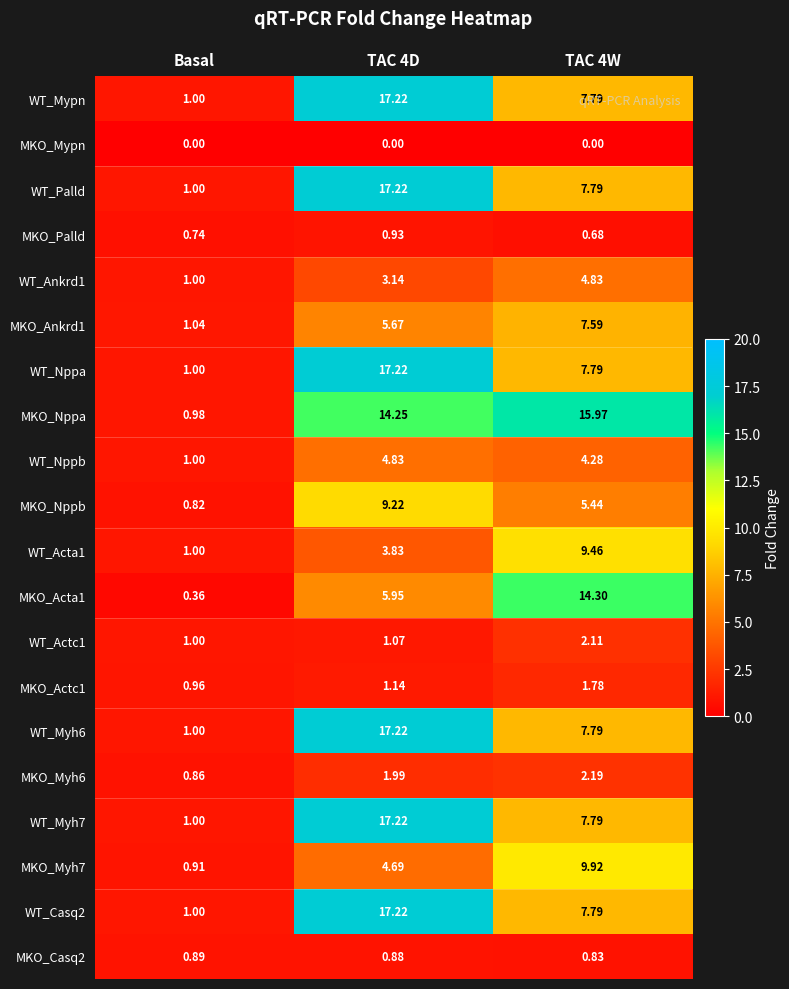

Count the number of categories in the chart.

3